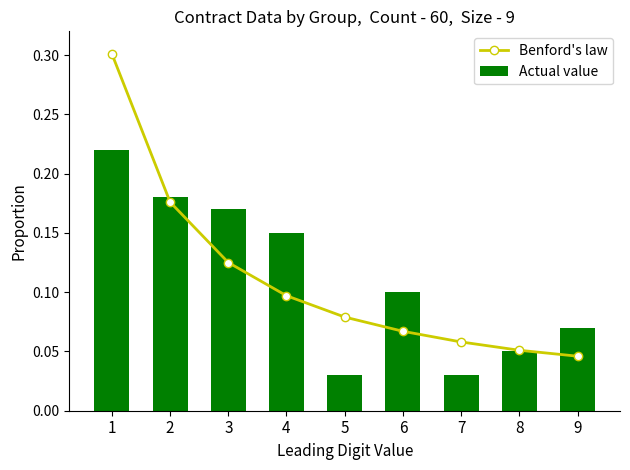

What is the sum of all Actual value values?

1.0